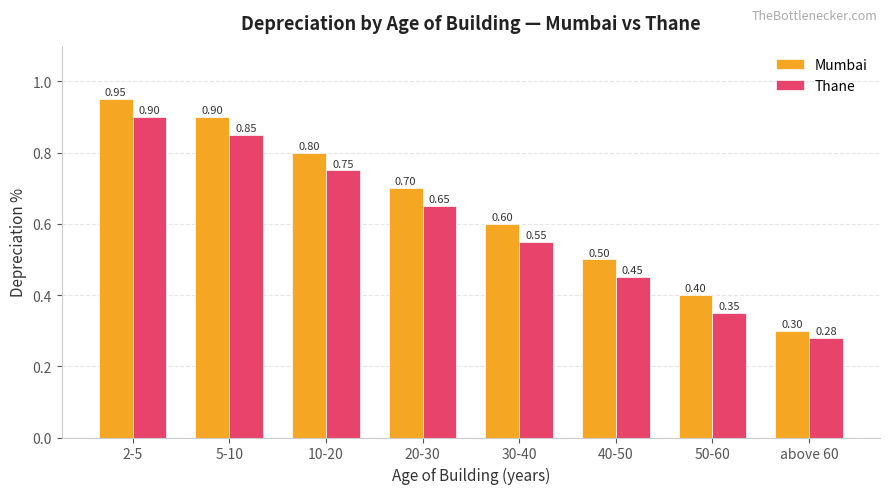

What is the average value of the Mumbai series?

0.6